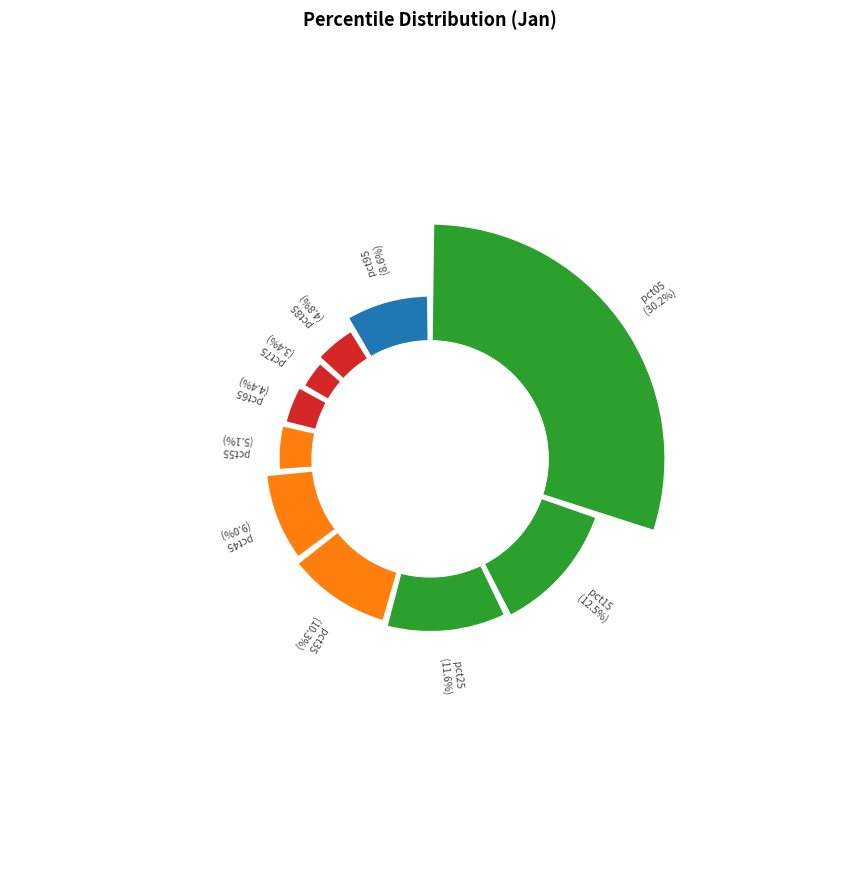

Which slice is the largest?

pct05